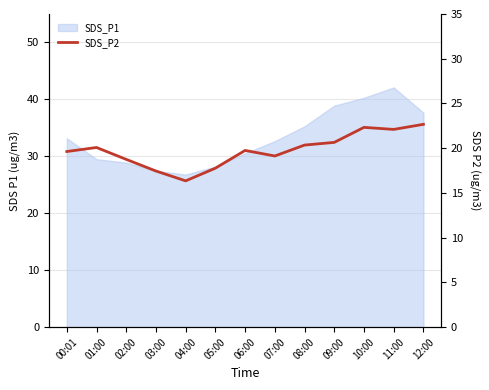

Reading left to right, extract all data points from this chart.

19.6	20.1	18.8	17.4	16.4	17.8	19.8	19.1	20.4	20.6	22.3	22.1	22.7